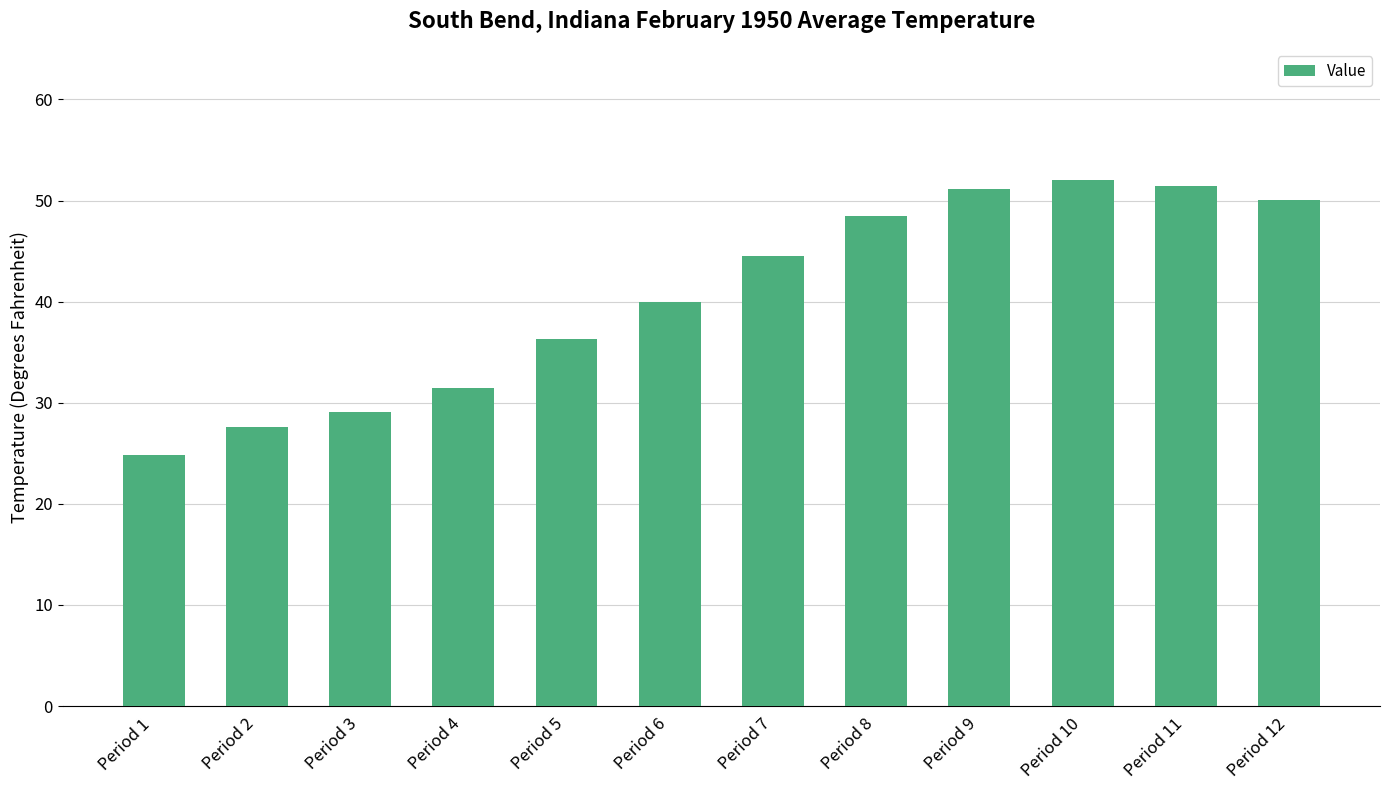

What is the approximate value at Period 12?

50.1